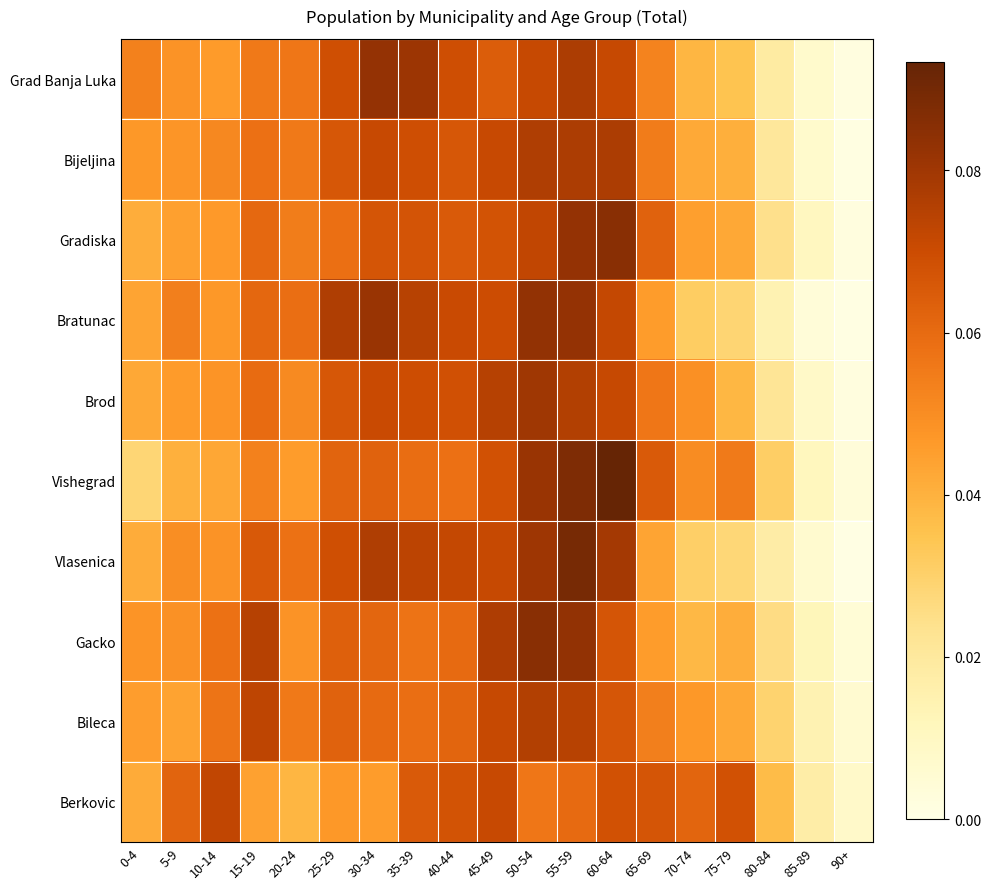

Reading left to right, transcribe all the data shown in this chart.

Grad Banja Luka: 0-4=0.1	5-9=0.0	10-14=0.0	15-19=0.1	20-24=0.1	25-29=0.1	30-34=0.1	35-39=0.1	40-44=0.1	45-49=0.1	50-54=0.1	55-59=0.1	60-64=0.1	65-69=0.1	70-74=0.0	75-79=0.0	80-84=0.0	85-89=0.0	90+=0.0
Bijeljina: 0-4=0.0	5-9=0.0	10-14=0.1	15-19=0.1	20-24=0.1	25-29=0.1	30-34=0.1	35-39=0.1	40-44=0.1	45-49=0.1	50-54=0.1	55-59=0.1	60-64=0.1	65-69=0.1	70-74=0.0	75-79=0.0	80-84=0.0	85-89=0.0	90+=0.0
Gradiska: 0-4=0.0	5-9=0.0	10-14=0.0	15-19=0.1	20-24=0.1	25-29=0.1	30-34=0.1	35-39=0.1	40-44=0.1	45-49=0.1	50-54=0.1	55-59=0.1	60-64=0.1	65-69=0.1	70-74=0.0	75-79=0.0	80-84=0.0	85-89=0.0	90+=0.0
Bratunac: 0-4=0.0	5-9=0.1	10-14=0.0	15-19=0.1	20-24=0.1	25-29=0.1	30-34=0.1	35-39=0.1	40-44=0.1	45-49=0.1	50-54=0.1	55-59=0.1	60-64=0.1	65-69=0.0	70-74=0.0	75-79=0.0	80-84=0.0	85-89=0.0	90+=0.0
Brod: 0-4=0.0	5-9=0.0	10-14=0.0	15-19=0.1	20-24=0.1	25-29=0.1	30-34=0.1	35-39=0.1	40-44=0.1	45-49=0.1	50-54=0.1	55-59=0.1	60-64=0.1	65-69=0.1	70-74=0.0	75-79=0.0	80-84=0.0	85-89=0.0	90+=0.0
Vishegrad: 0-4=0.0	5-9=0.0	10-14=0.0	15-19=0.1	20-24=0.0	25-29=0.1	30-34=0.1	35-39=0.1	40-44=0.1	45-49=0.1	50-54=0.1	55-59=0.1	60-64=0.1	65-69=0.1	70-74=0.1	75-79=0.1	80-84=0.0	85-89=0.0	90+=0.0
Vlasenica: 0-4=0.0	5-9=0.0	10-14=0.0	15-19=0.1	20-24=0.1	25-29=0.1	30-34=0.1	35-39=0.1	40-44=0.1	45-49=0.1	50-54=0.1	55-59=0.1	60-64=0.1	65-69=0.0	70-74=0.0	75-79=0.0	80-84=0.0	85-89=0.0	90+=0.0
Gacko: 0-4=0.0	5-9=0.0	10-14=0.1	15-19=0.1	20-24=0.0	25-29=0.1	30-34=0.1	35-39=0.1	40-44=0.1	45-49=0.1	50-54=0.1	55-59=0.1	60-64=0.1	65-69=0.0	70-74=0.0	75-79=0.0	80-84=0.0	85-89=0.0	90+=0.0
Bileca: 0-4=0.0	5-9=0.0	10-14=0.1	15-19=0.1	20-24=0.1	25-29=0.1	30-34=0.1	35-39=0.1	40-44=0.1	45-49=0.1	50-54=0.1	55-59=0.1	60-64=0.1	65-69=0.1	70-74=0.0	75-79=0.0	80-84=0.0	85-89=0.0	90+=0.0
Berkovic: 0-4=0.0	5-9=0.1	10-14=0.1	15-19=0.0	20-24=0.0	25-29=0.0	30-34=0.0	35-39=0.1	40-44=0.1	45-49=0.1	50-54=0.1	55-59=0.1	60-64=0.1	65-69=0.1	70-74=0.1	75-79=0.1	80-84=0.0	85-89=0.0	90+=0.0